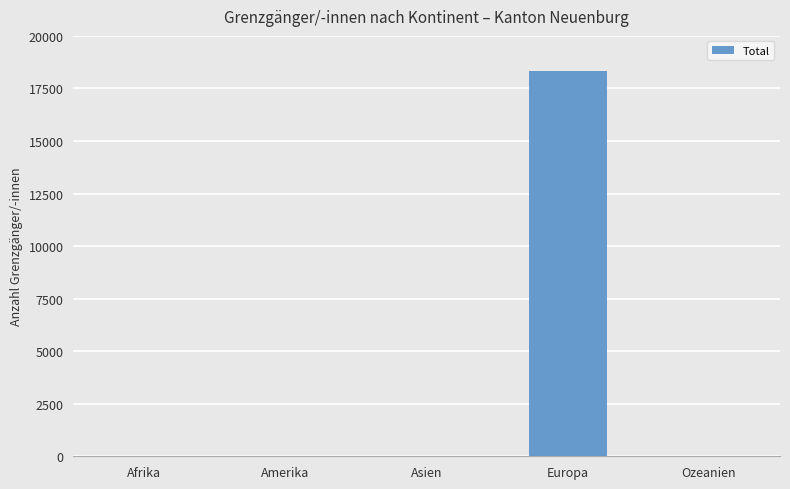

The value at Europa is 18336. True or false?

True